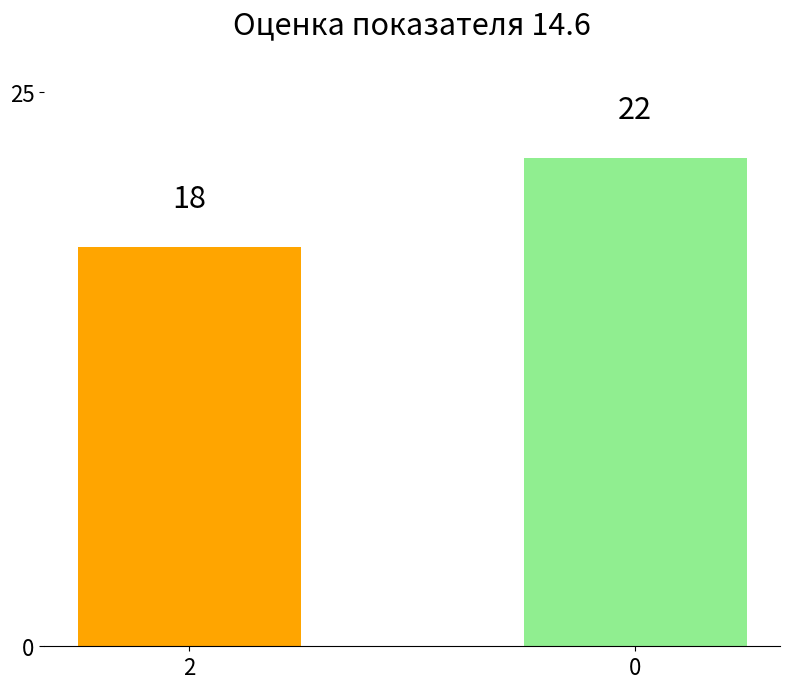

How many values are between 18 and 22?

2